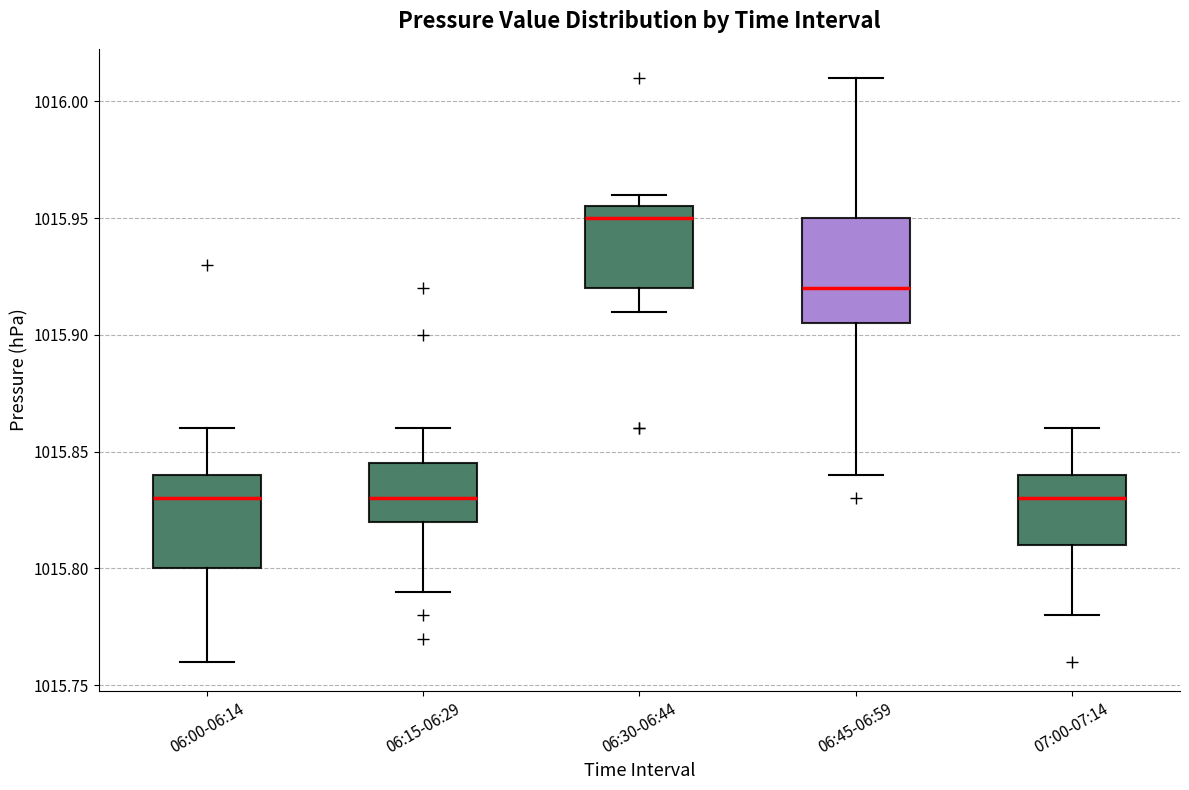

Reading left to right, read every box against the y-axis: the position of its median line, the range the box covers, and the ends of its whiskers. The values are not printed on the chart, so give them approximately, as read against the axis.

06:00-06:14: median 1015.830, box 1015.800 to 1015.840, whiskers 1015.760 to 1015.860
06:15-06:29: median 1015.830, box 1015.820 to 1015.845, whiskers 1015.790 to 1015.860
06:30-06:44: median 1015.950, box 1015.920 to 1015.955, whiskers 1015.910 to 1015.960
06:45-06:59: median 1015.920, box 1015.905 to 1015.950, whiskers 1015.840 to 1016.010
07:00-07:14: median 1015.830, box 1015.810 to 1015.840, whiskers 1015.780 to 1015.860